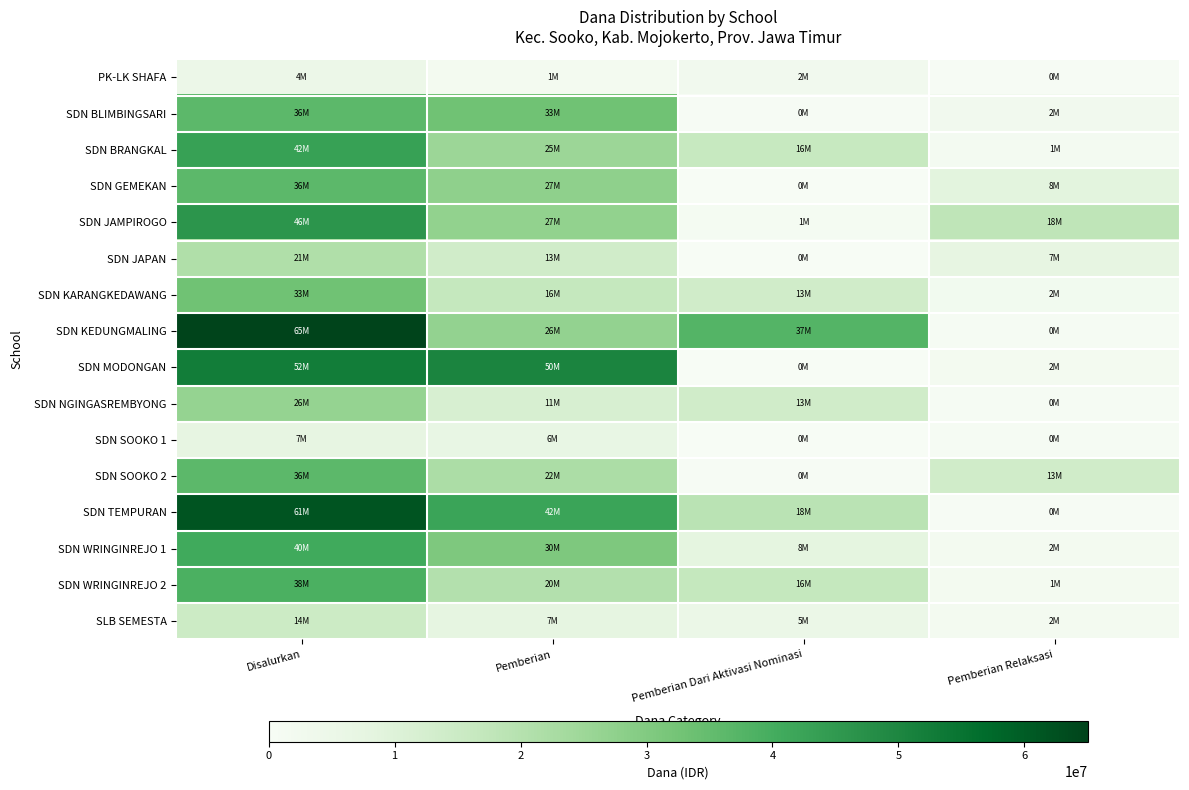

What is the greatest value displayed?

65025000